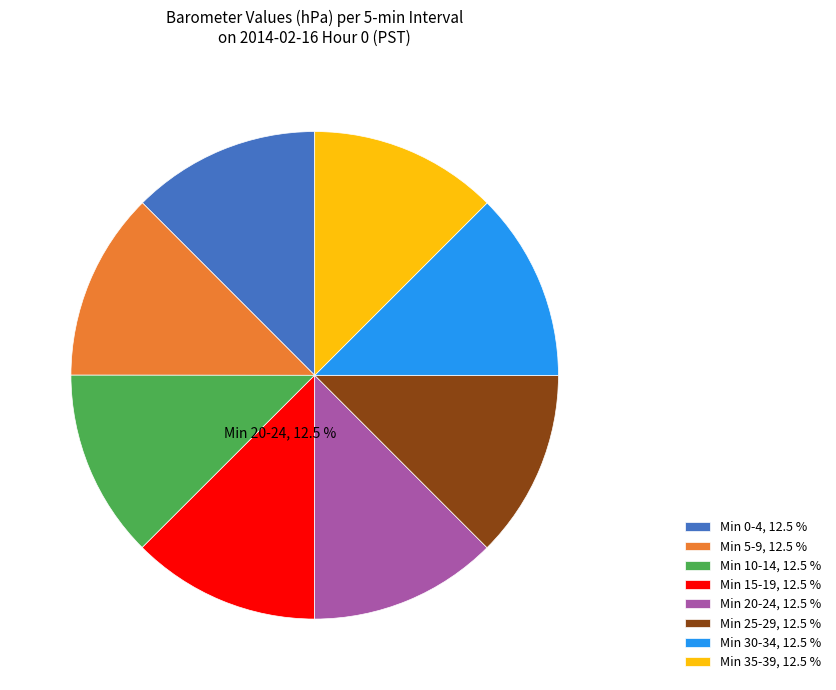

Does Min 0-4, 12.5 % account for over 50% of the chart?

No